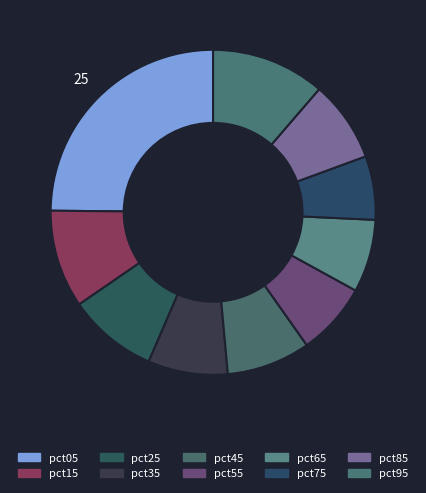

Is there a majority slice in this chart?

No